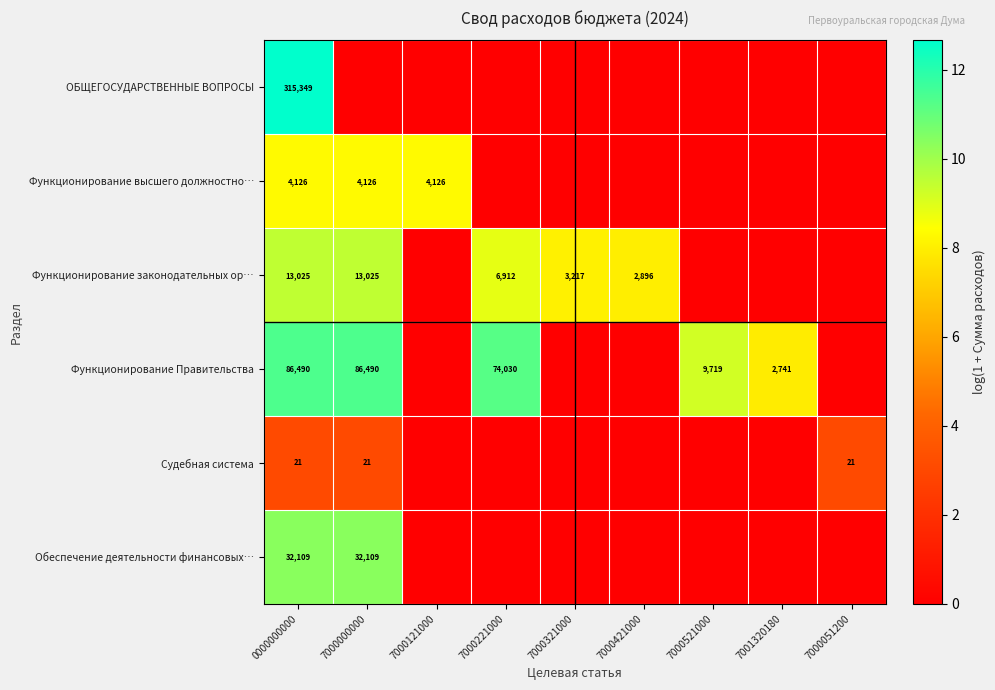

The value of Обеспечение деятельности финансовых… at 0000000000 is 32109. True or false?

True